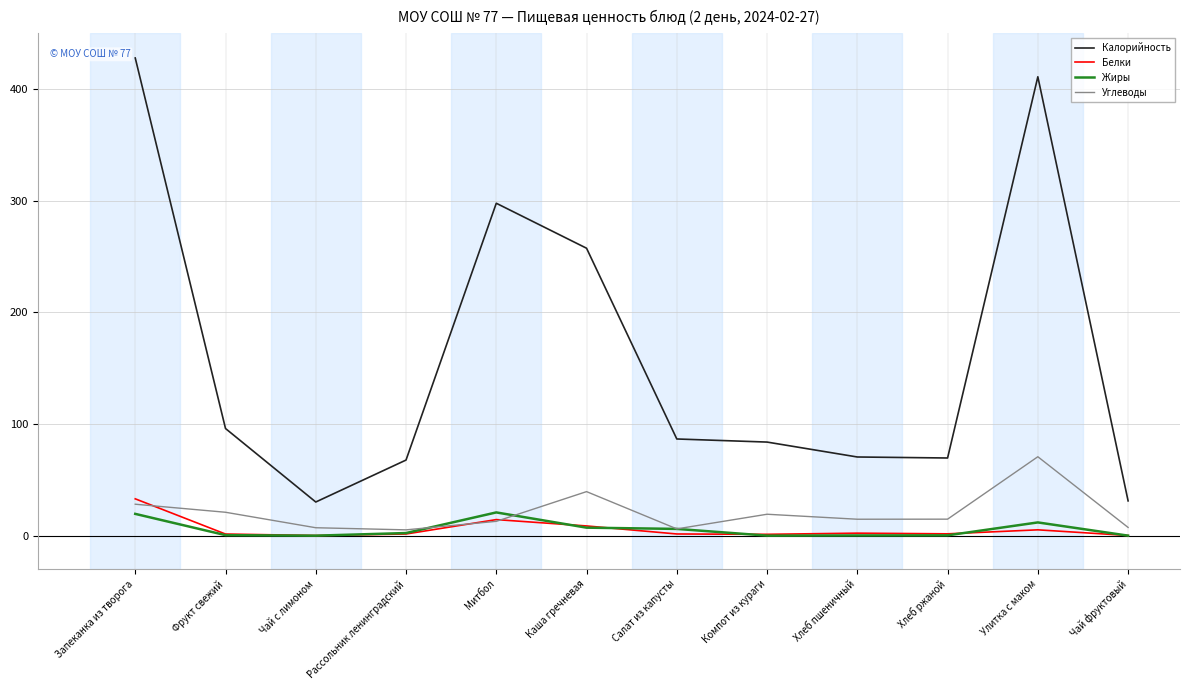

True or false: Углеводы and Калорийность intersect in this chart.

False